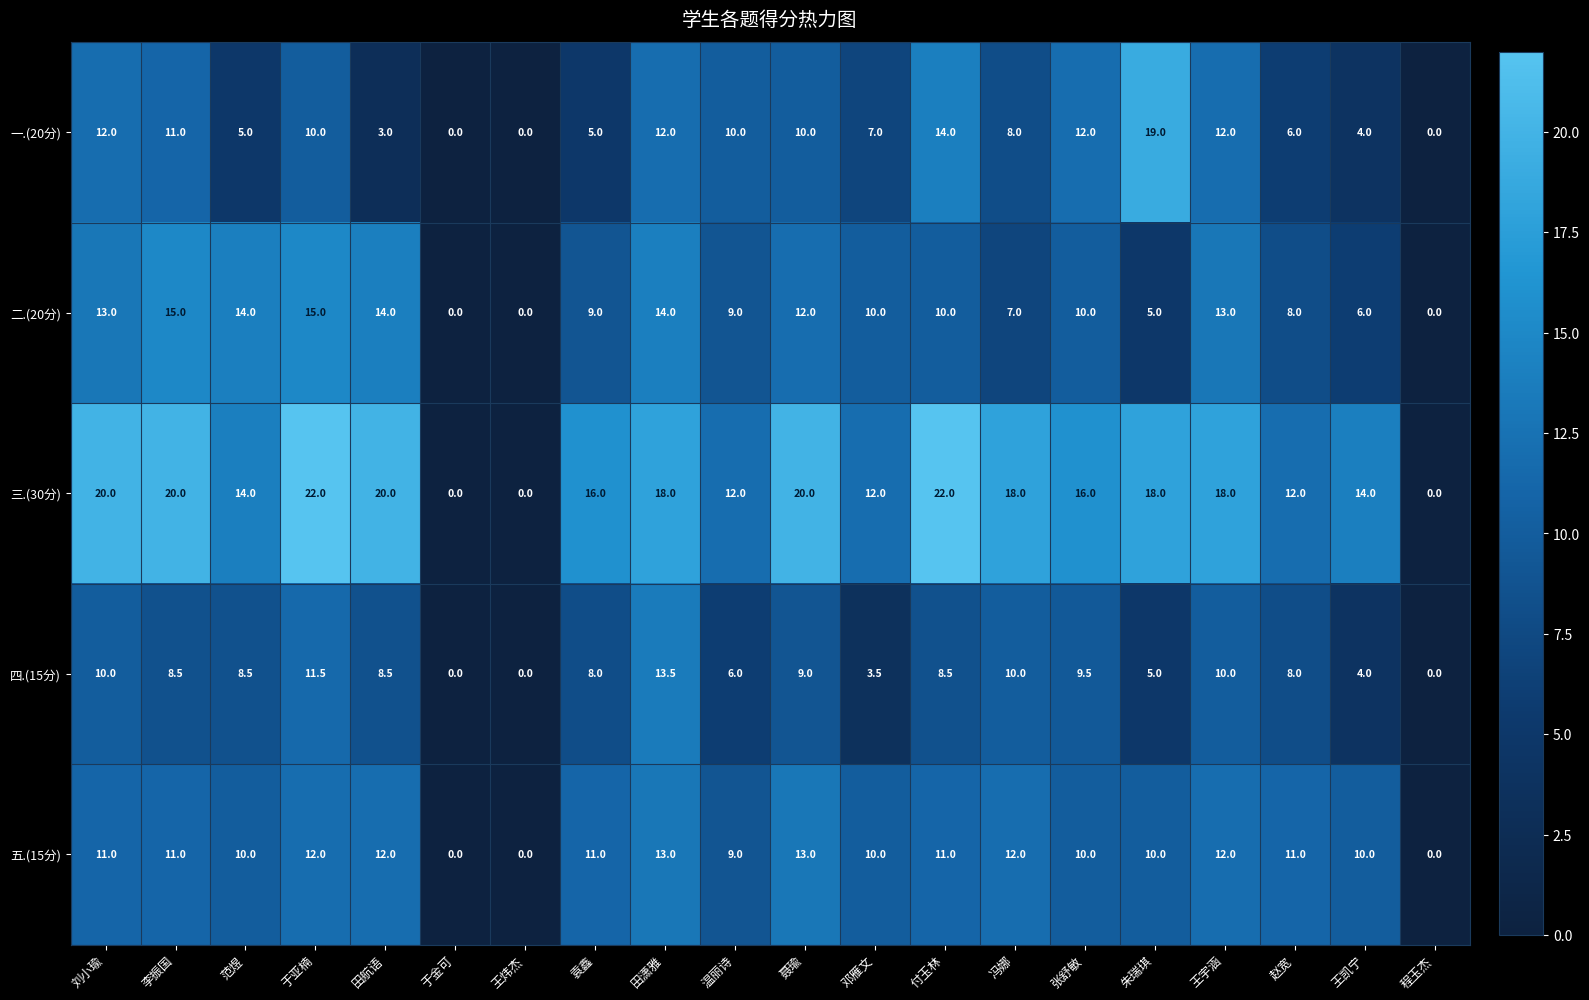

Which series has the largest range (max minus min)?

三.(30分)